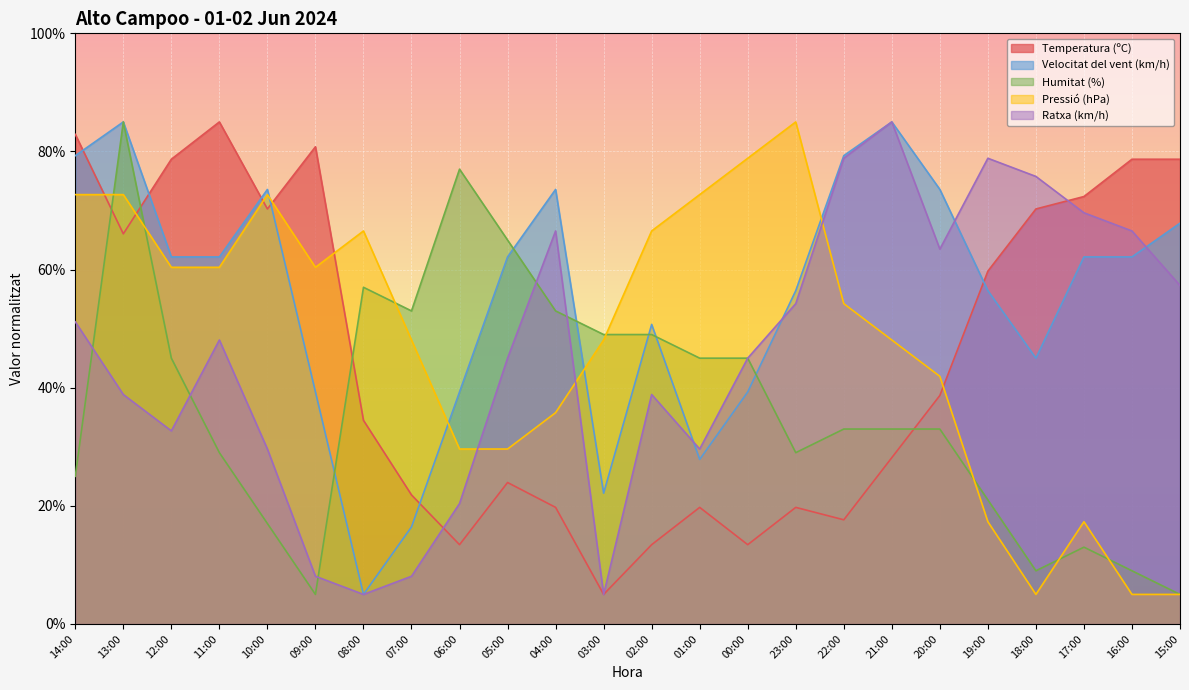

How many values in the Temperatura (ºC) series are below 38?

12